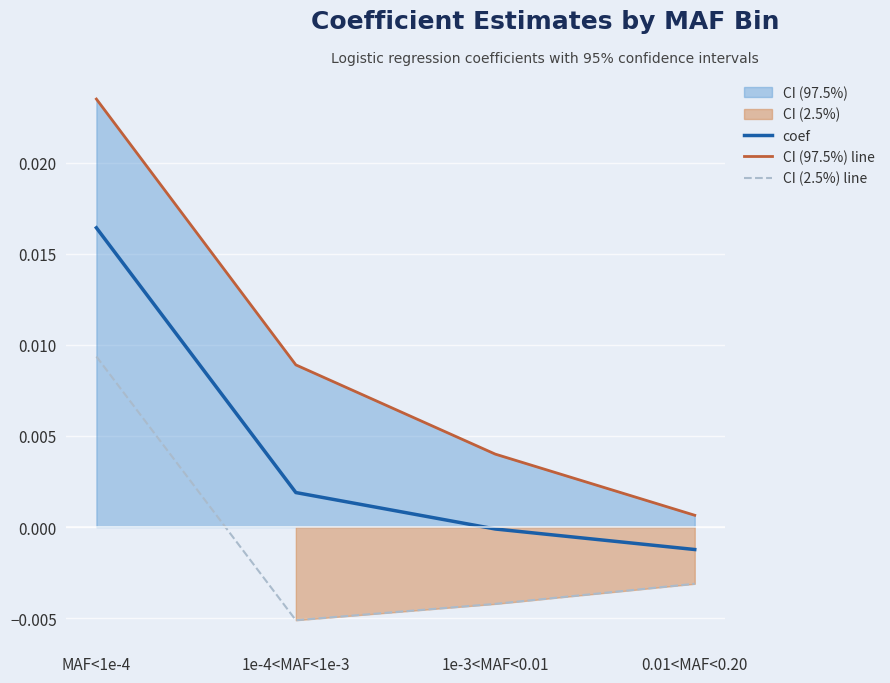

Is it true that coef equals 0.0 at 1e-4<MAF<1e-3?

False